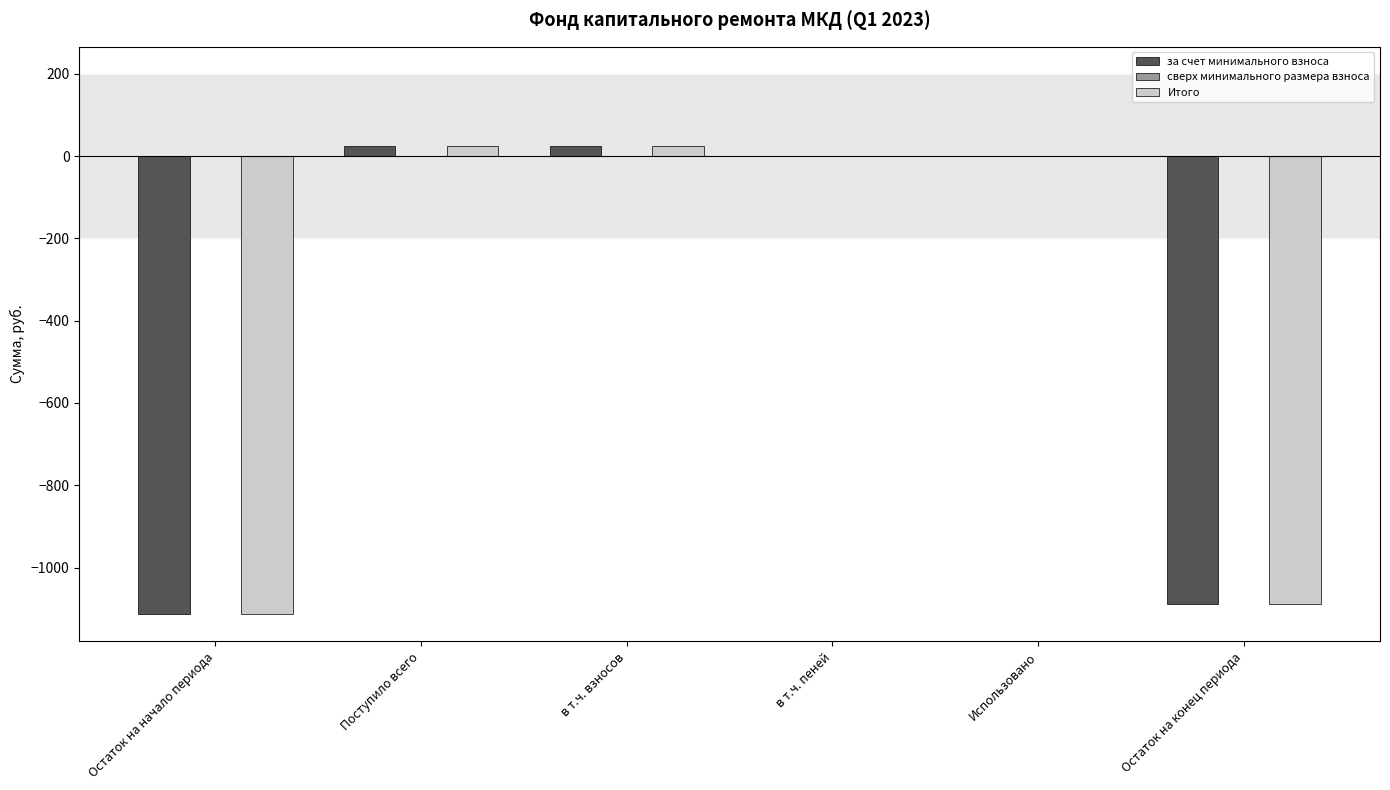

The value of за счет минимального взноса at Остаток на конец периода is -1089.7. True or false?

True